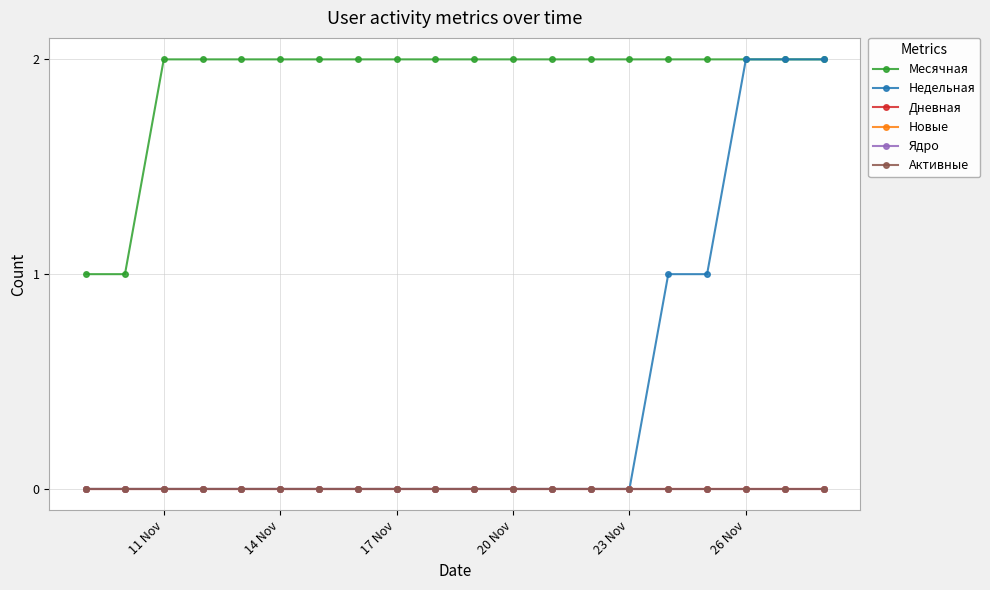

True or false: Ядро and Месячная cross at least once.

False